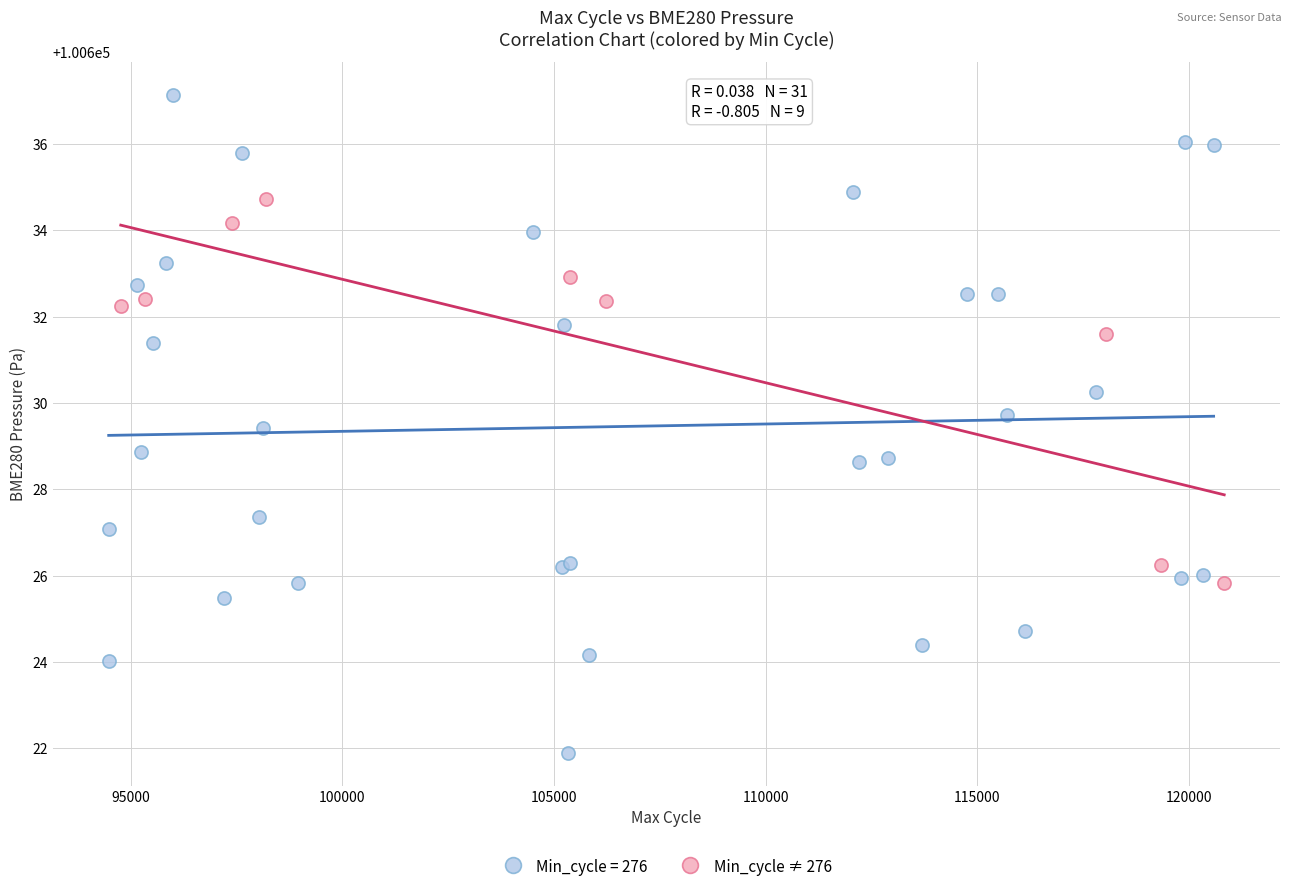

Which series contains the lowest Y value?

Min_cycle = 276